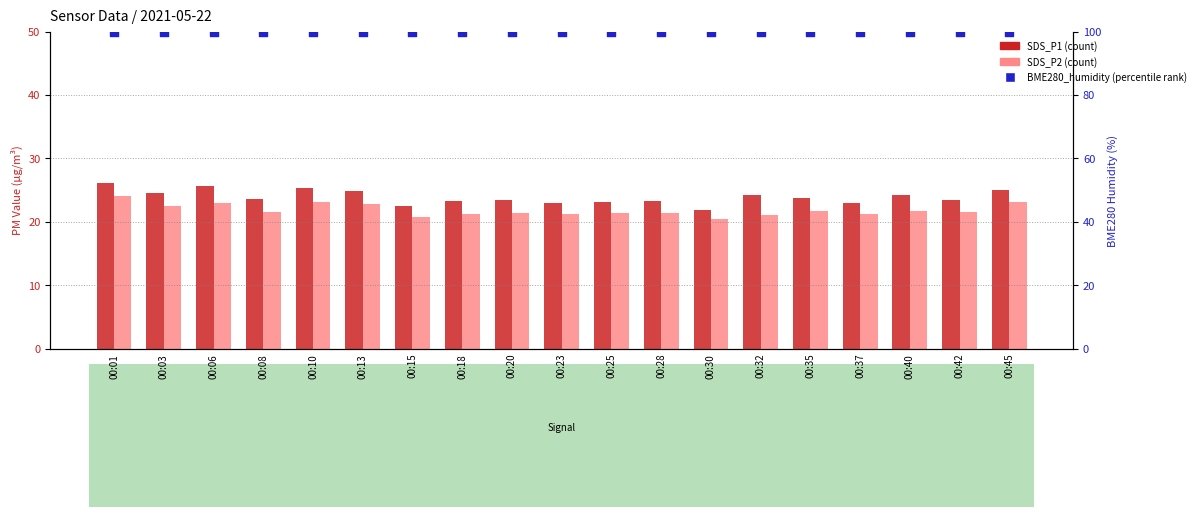

Which series has the largest Y range (max minus min)?

SDS_P1